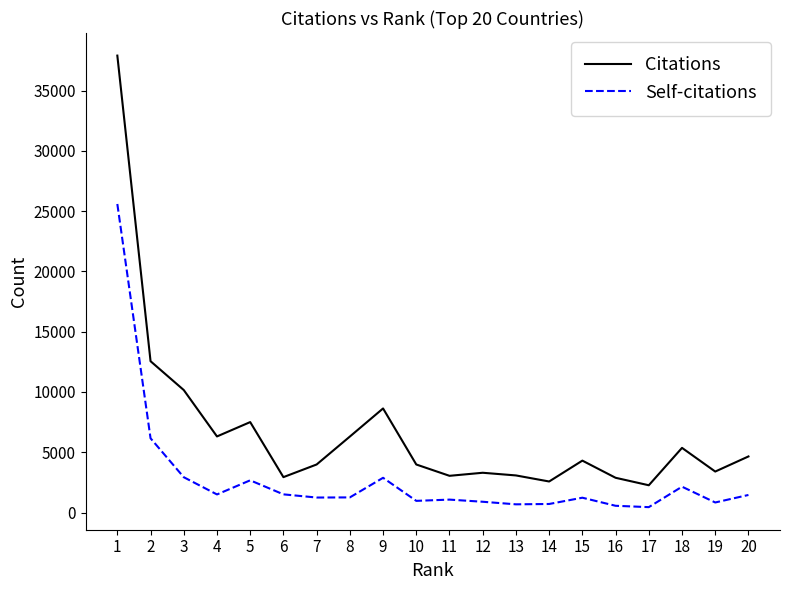

At which category does Self-citations reach its first local peak?

5